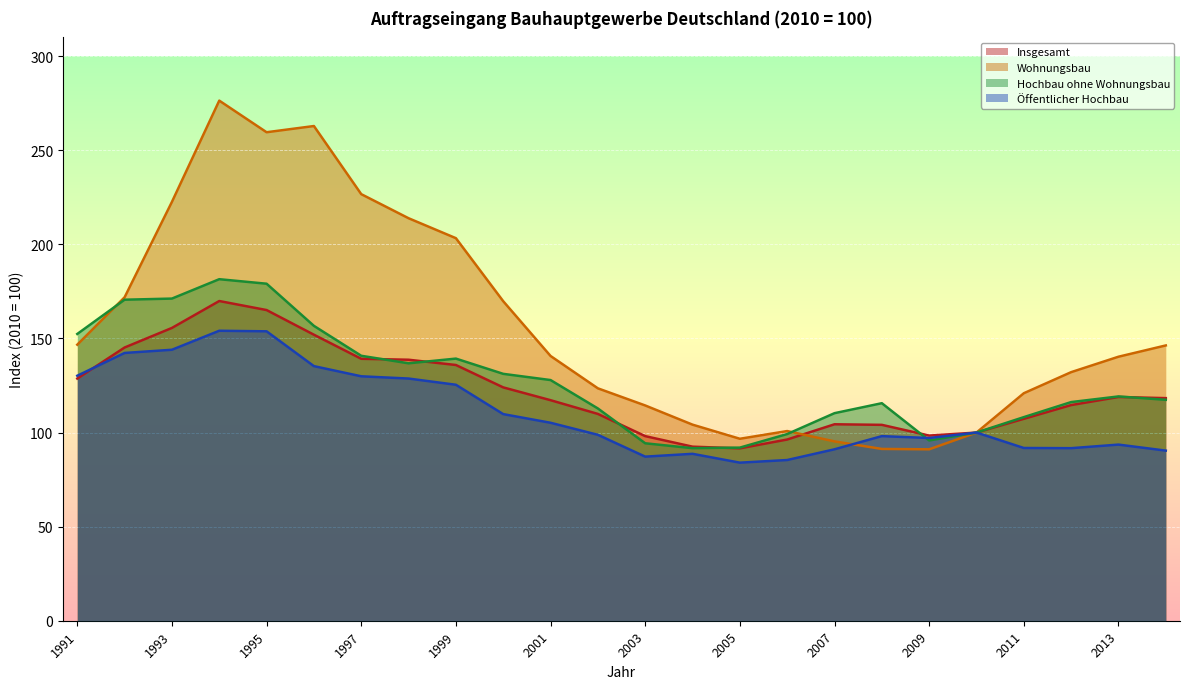

Which label corresponds to the smallest value in the chart?

2005